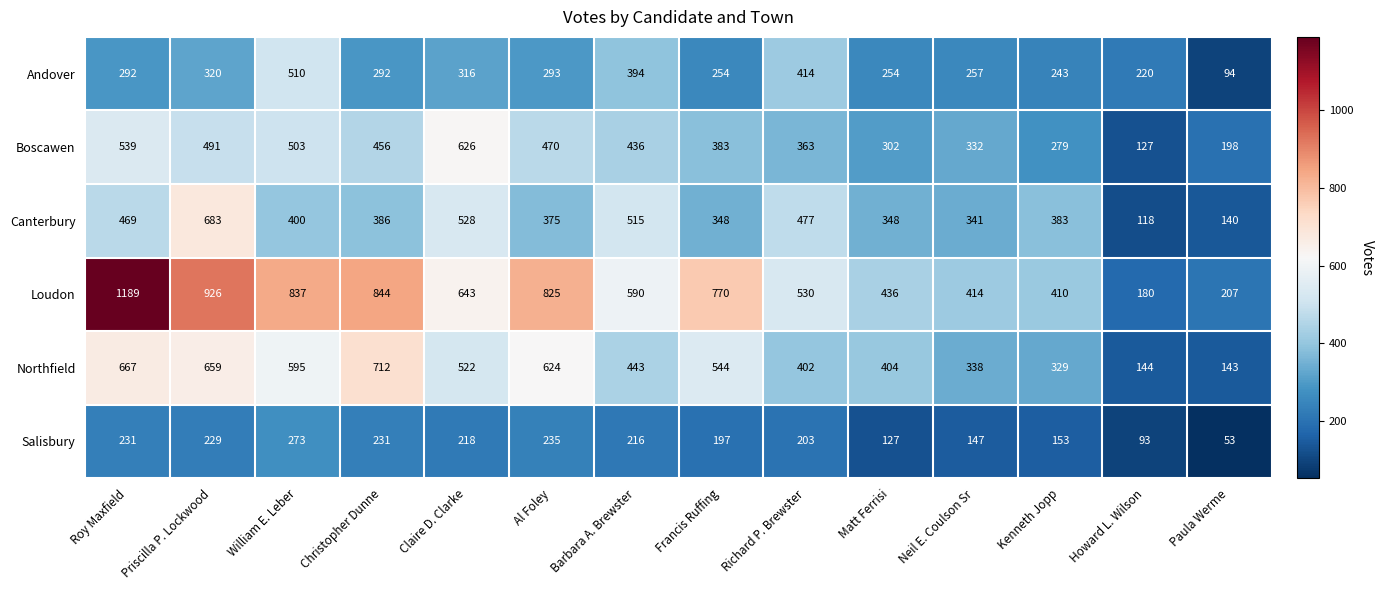

Which series has the widest spread of values?

Loudon